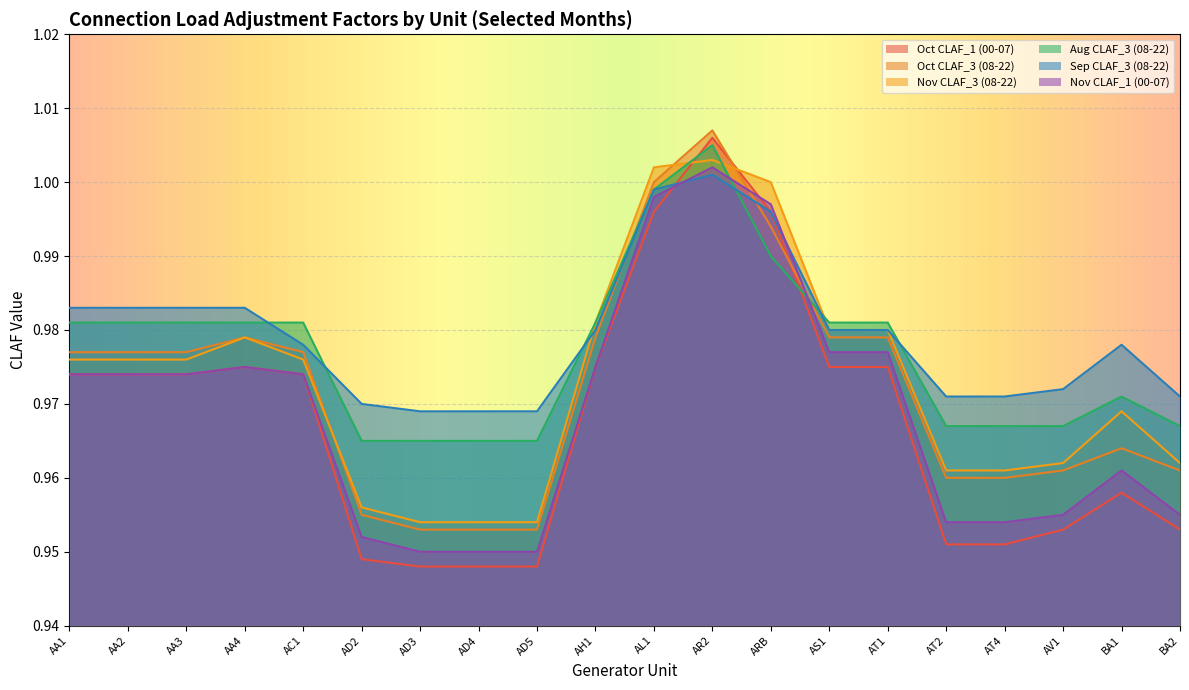

True or false: Nov CLAF_3 (08-22) and Aug CLAF_3 (08-22) intersect in this chart.

True